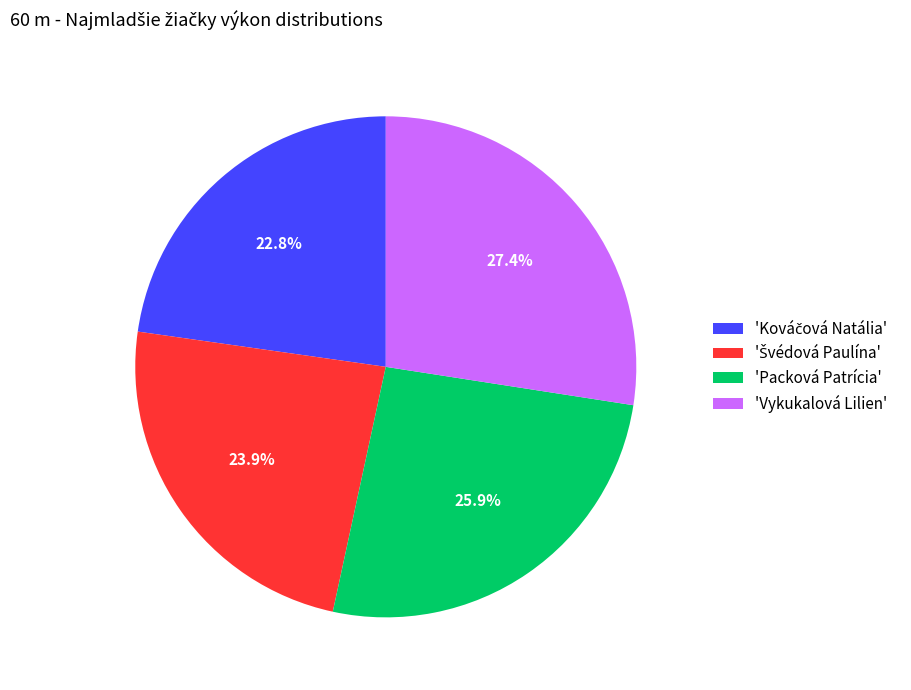

Between 'Vykukalová Lilien' and 'Packová Patrícia', which is larger?

'Vykukalová Lilien'